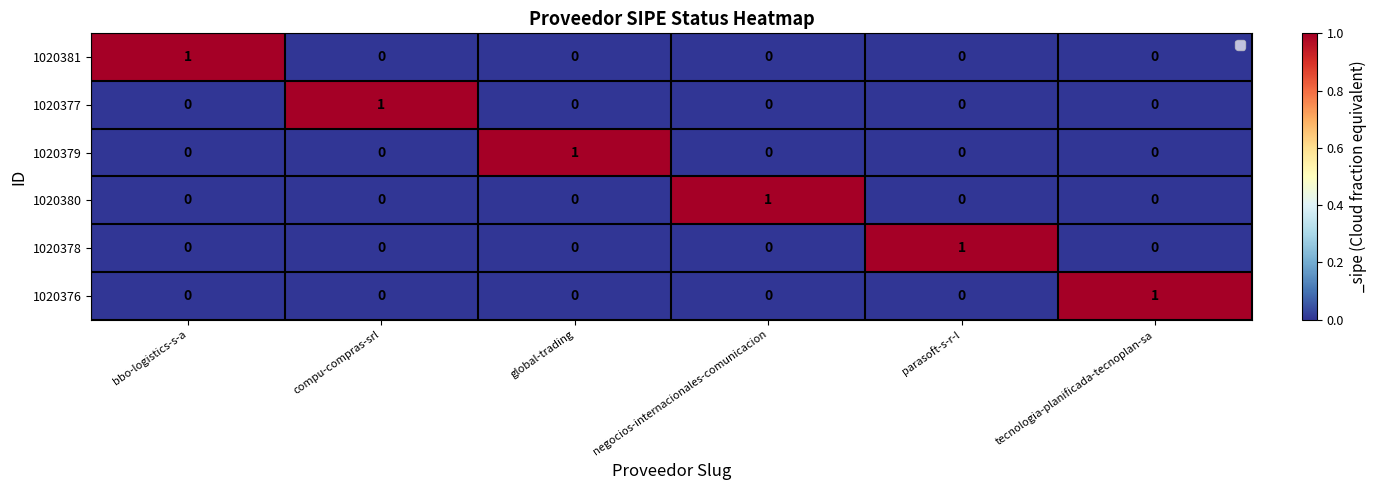

At which label does 1020381 reach its peak?

bbo-logistics-s-a